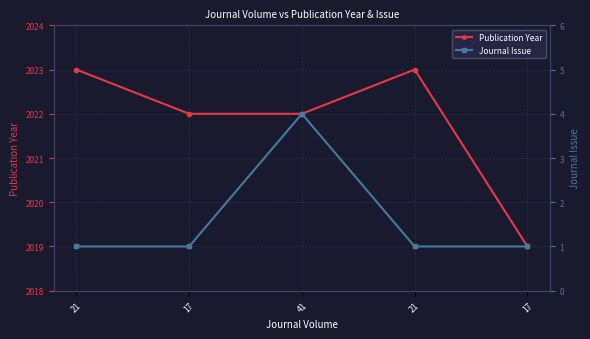

What is the sum of the Publication Year values at 21 and 17?

4045